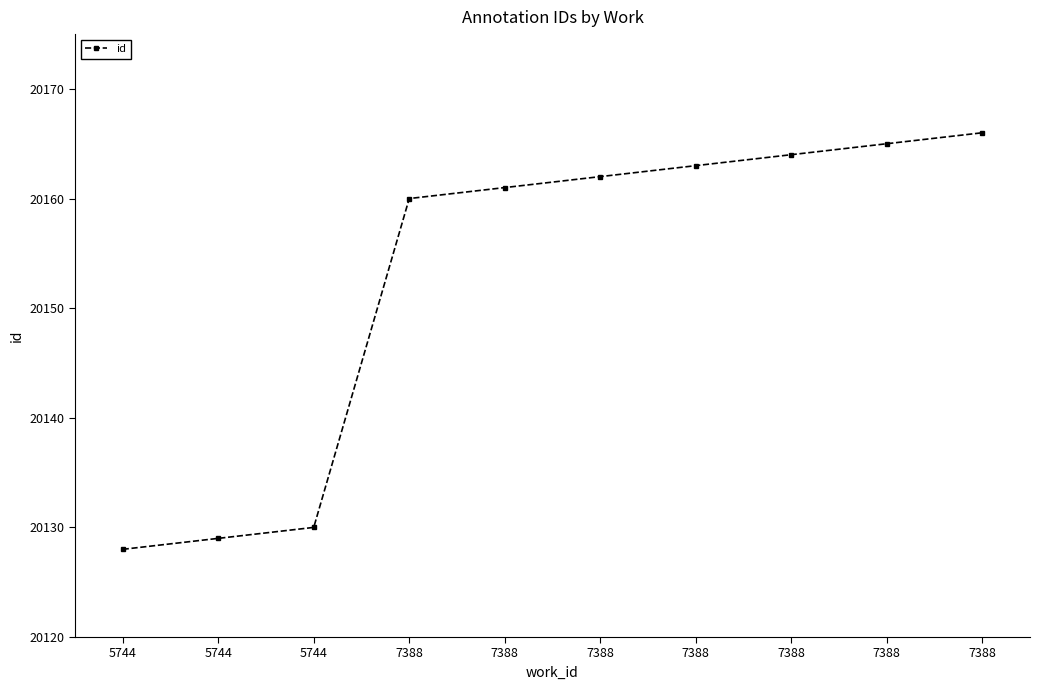

What is the smallest value displayed?

20128